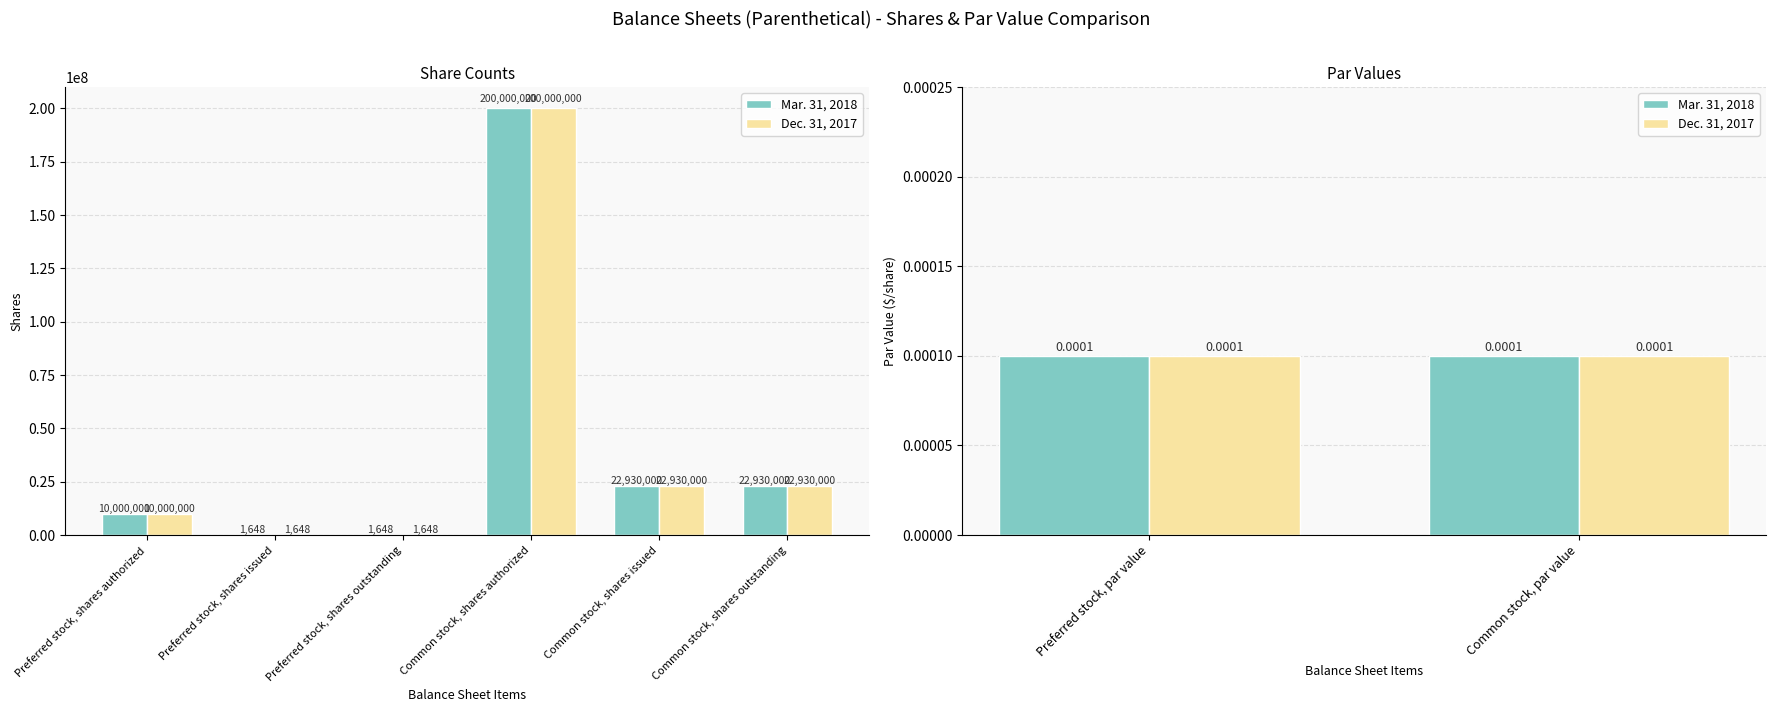

What is the difference between the maximum and second lowest values in the Mar. 31, 2018 series?

200000000.0